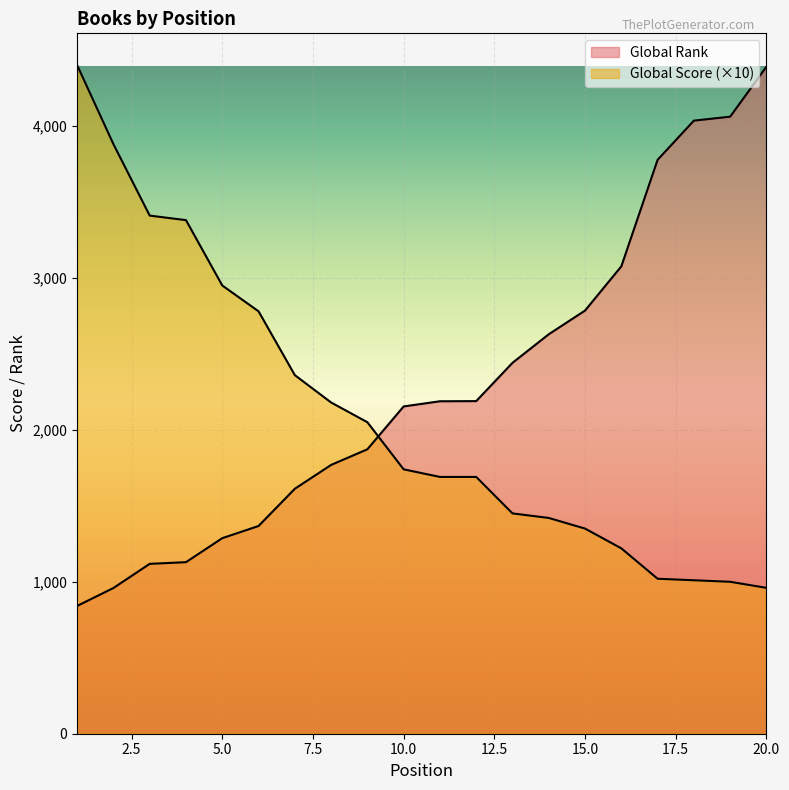

True or false: Global Rank and Global Score cross at least once.

True